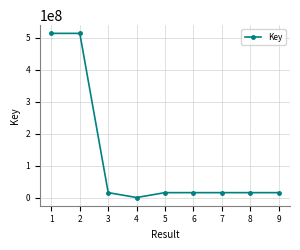

What is the ratio of the value at 5 to the value at 8?

1.0